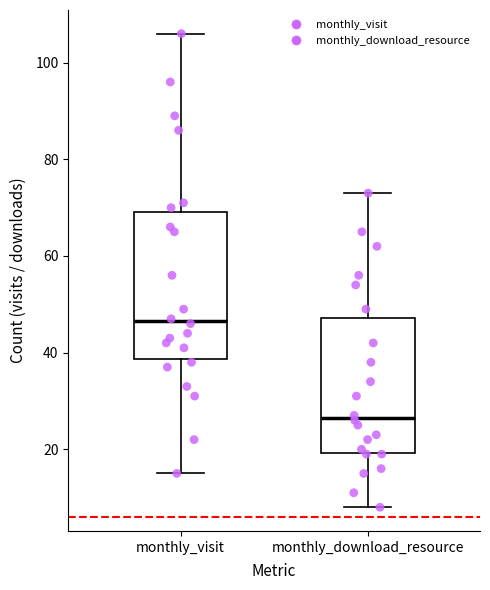

Reading left to right, transcribe this box plot: for each box, give where its median line is, the range the box spans, and where its two whiskers end, as read against the y-axis. The values are not printed on the chart, so give them approximately, as read against the axis.

monthly_visit: median 46, box 38 to 70, whiskers 16 to 106
monthly_download_resource: median 26, box 20 to 48, whiskers 8 to 74